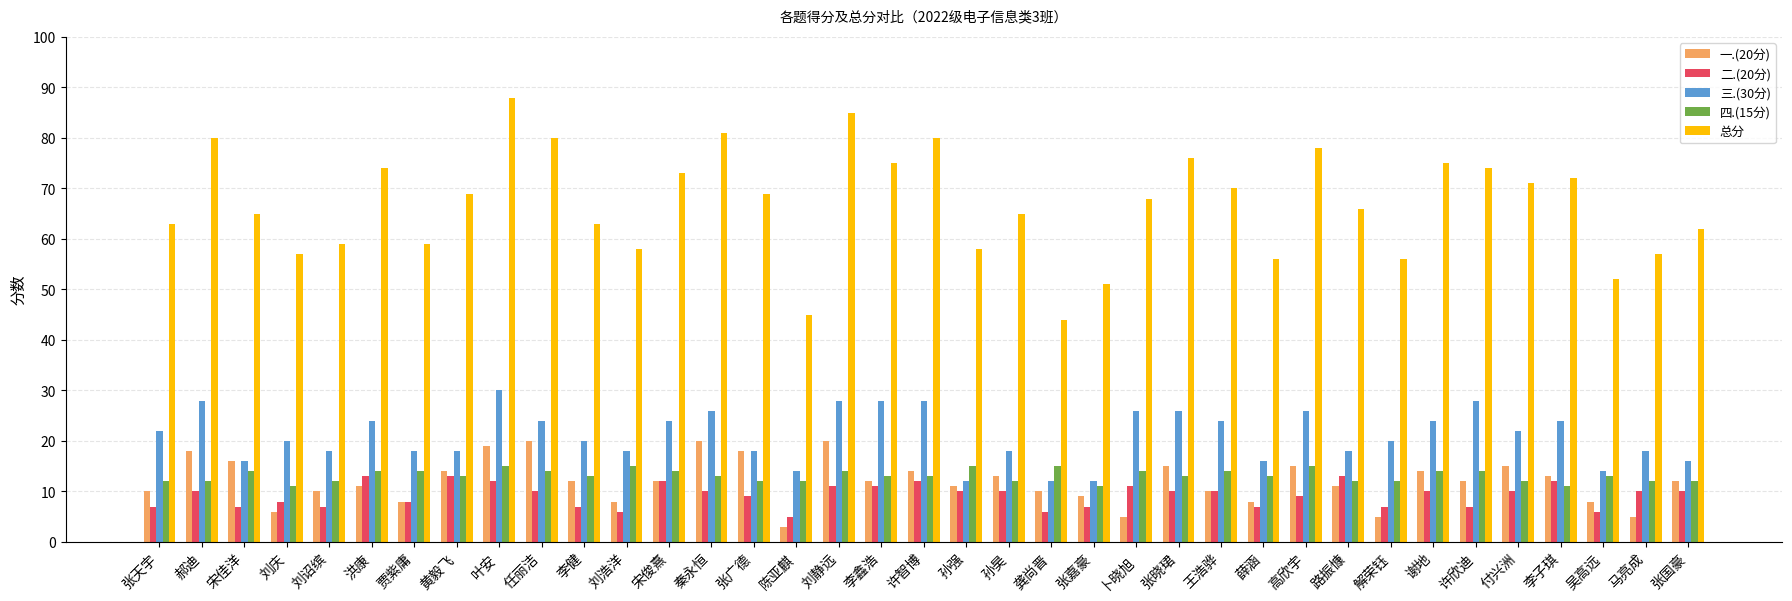

What is the difference between the maximum and minimum values in the 四.(15分) series?

4